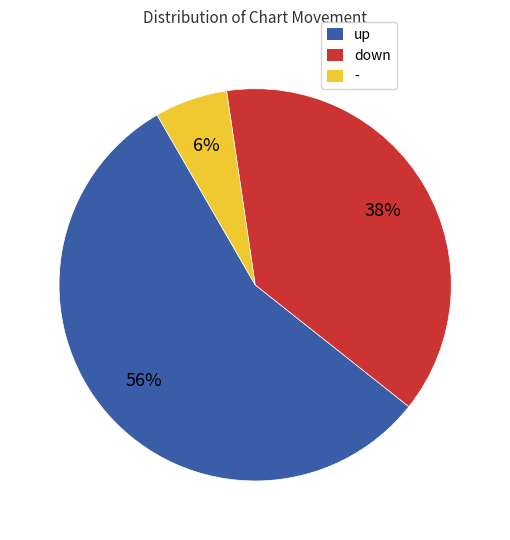

Between - and down, which is larger?

down